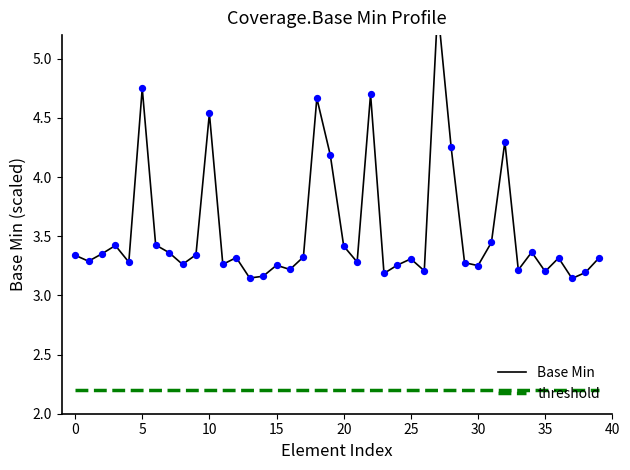

Is the value of threshold at 5 greater than the value of Base Min at 15?

No